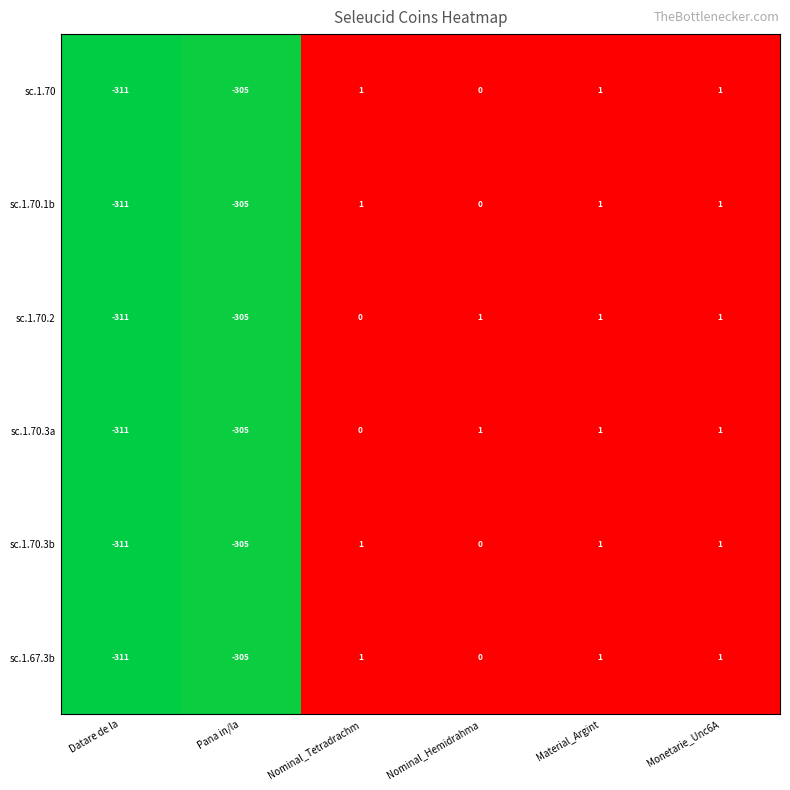

How many data points does each series have?

6